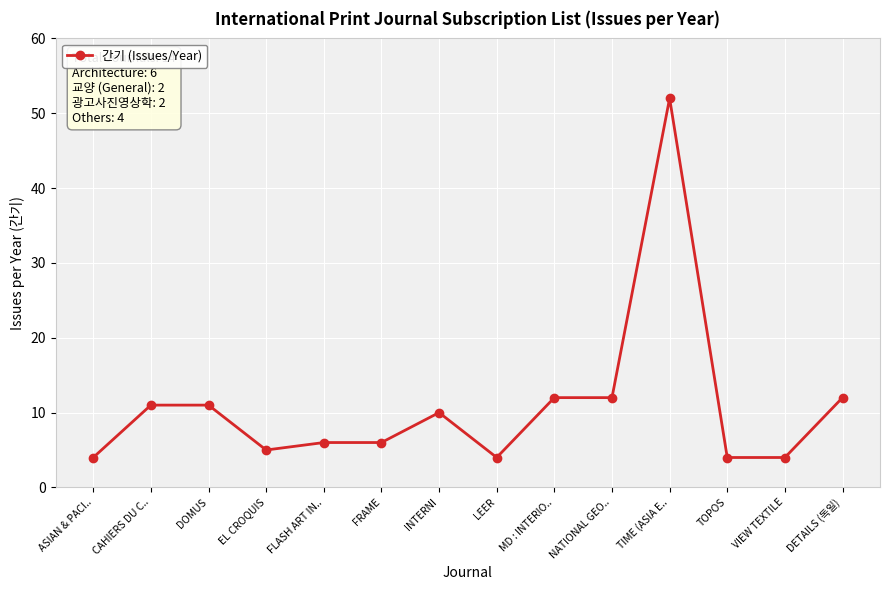

The chart shows a value of 5 at EL CROQUIS. True or false?

True